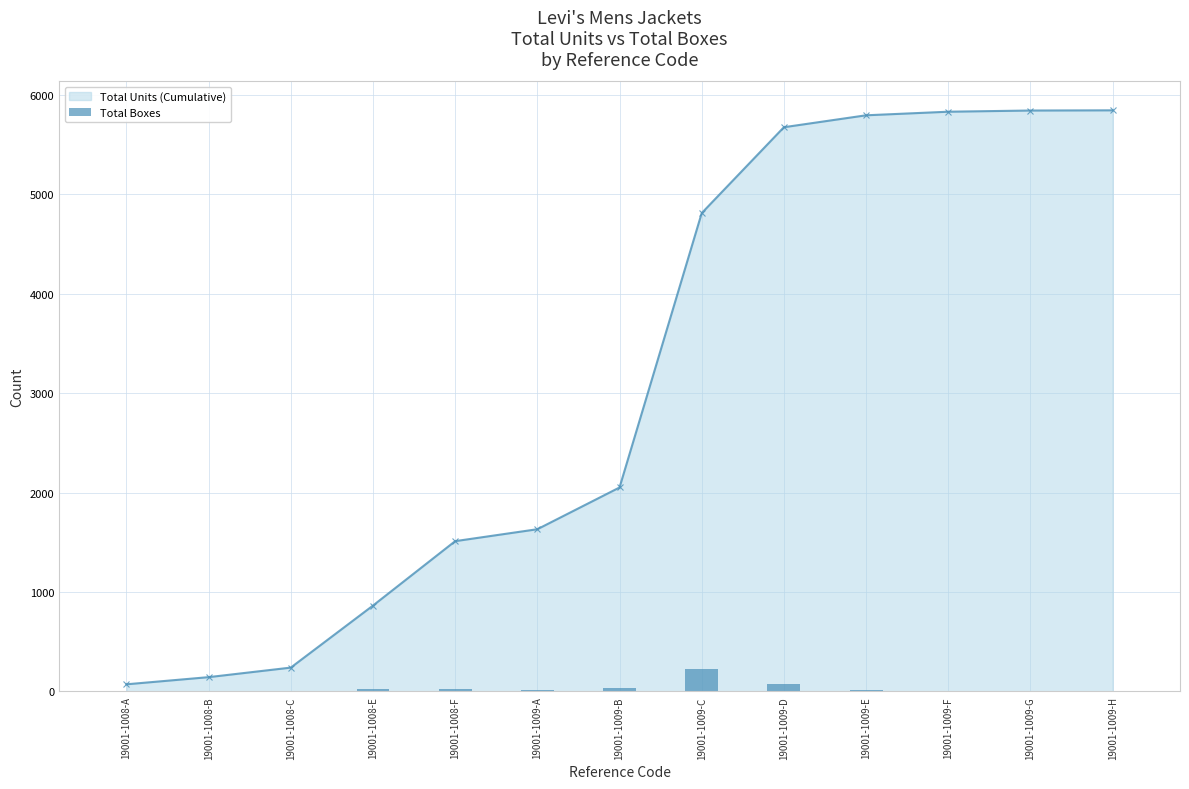

Rank the categories by value from highest to lowest.

19001-1009-C, 19001-1009-D, 19001-1009-B, 19001-1008-F, 19001-1008-E, 19001-1009-A, 19001-1009-E, 19001-1008-C, 19001-1008-A, 19001-1008-B, 19001-1009-F, 19001-1009-G, 19001-1009-H